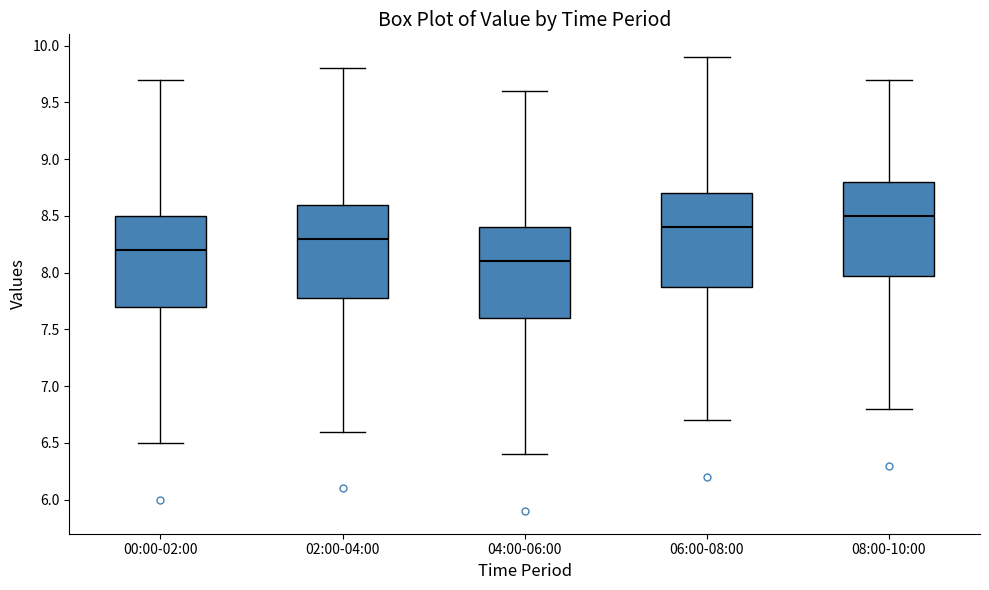

Reading left to right, read every box against the y-axis: the position of its median line, the range the box covers, and the ends of its whiskers. The values are not printed on the chart, so give them approximately, as read against the axis.

00:00-02:00: median 8.2, box 7.7 to 8.5, whiskers 6.5 to 9.7
02:00-04:00: median 8.3, box 7.8 to 8.6, whiskers 6.6 to 9.8
04:00-06:00: median 8.1, box 7.6 to 8.4, whiskers 6.4 to 9.6
06:00-08:00: median 8.4, box 7.9 to 8.7, whiskers 6.7 to 9.9
08:00-10:00: median 8.5, box 8.0 to 8.8, whiskers 6.8 to 9.7